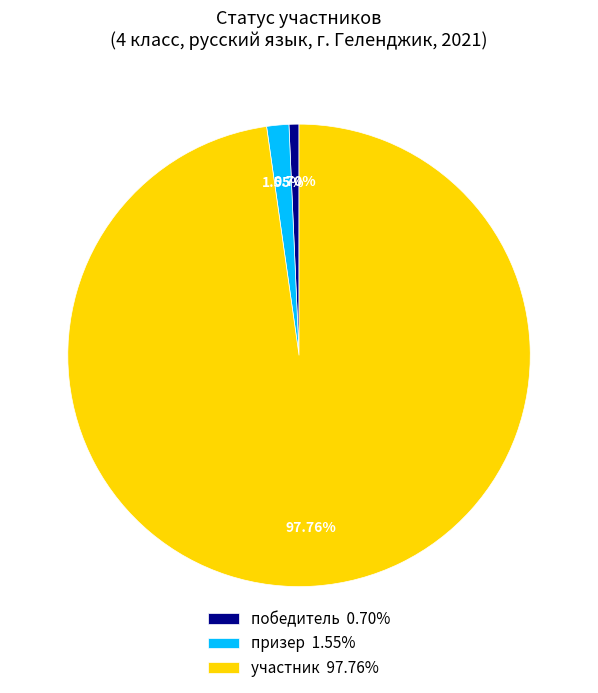

What percentage is the участник slice, to the nearest percent?

98%